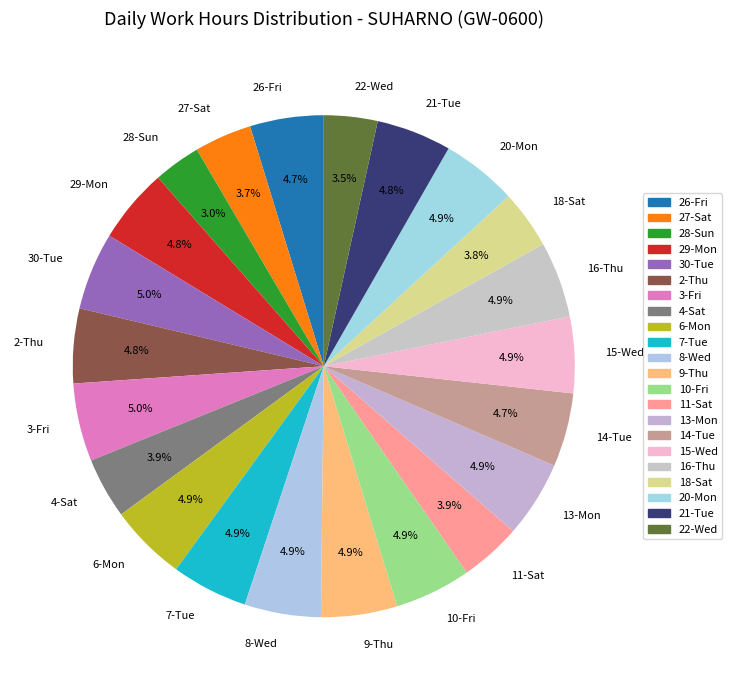

To the nearest percent, what portion does 15-Wed represent?

5%